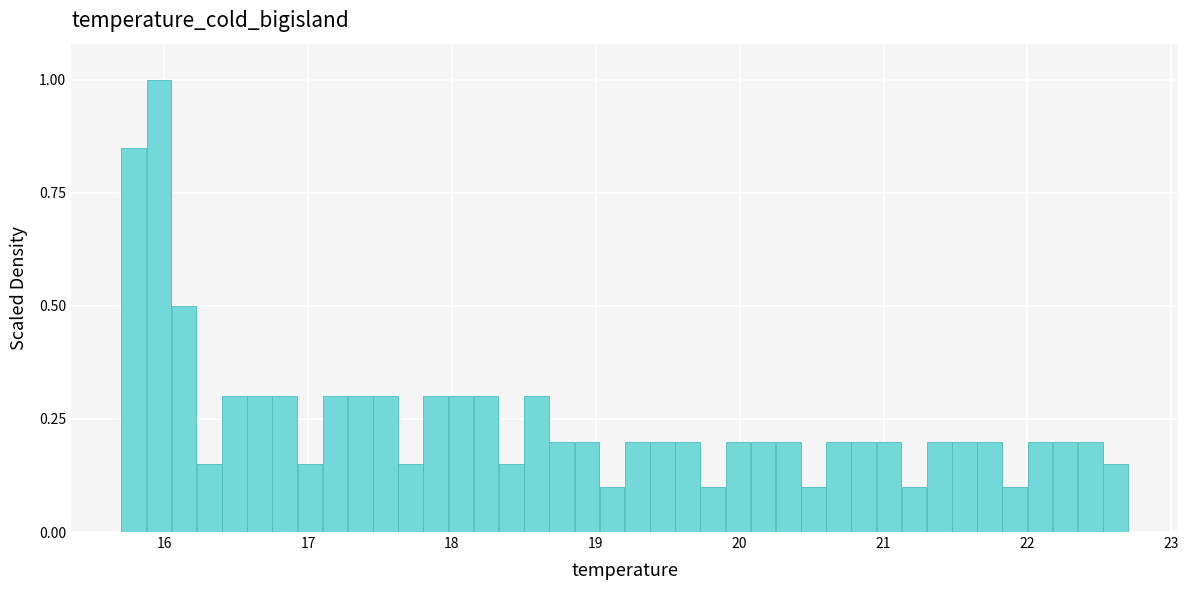

Around what value on the x-axis is the tallest bar? Give the approximate position of its centre, as read against the axis.

16.0